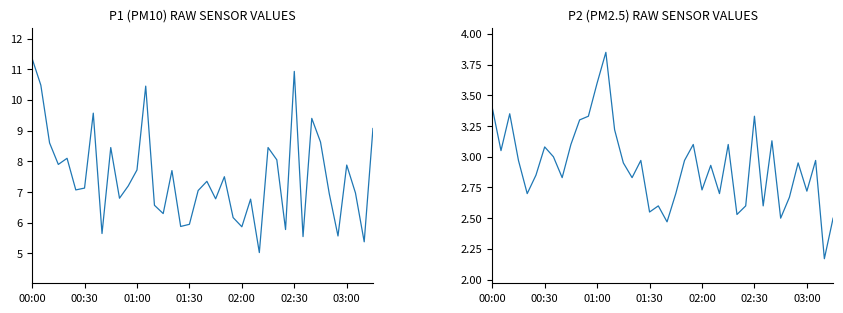

True or false: P1 and P2 intersect in this chart.

False